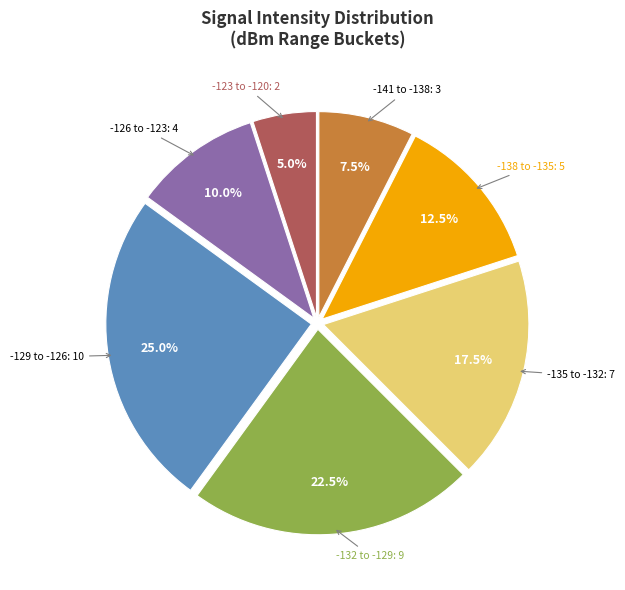

Does any single category account for the majority?

No